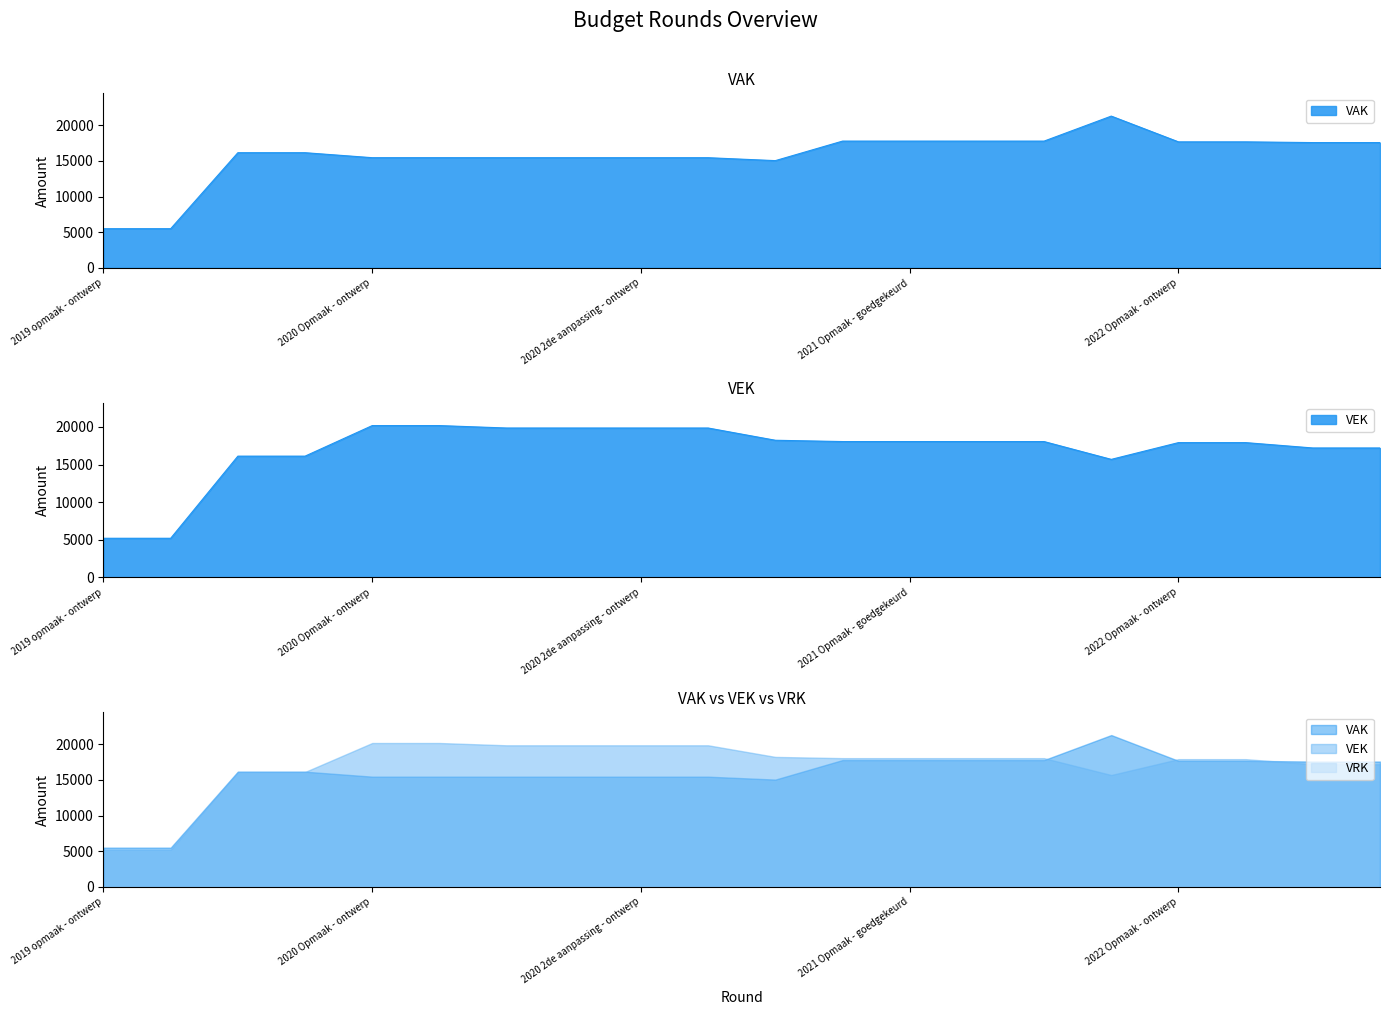

Is the value of VEK at 2020 Opmaak - ontwerp greater than the value of VAK at 2020 1ste aanpassing - goedgekeurd?

Yes